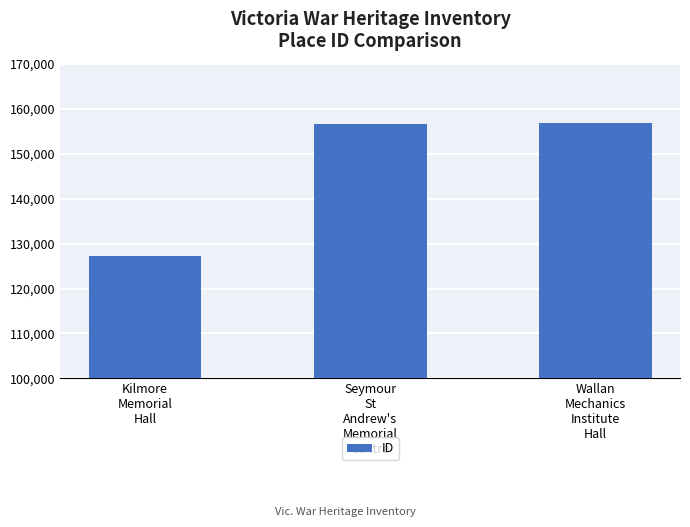

Is it true that the value at Kilmore
Memorial
Hall is 127165?

True